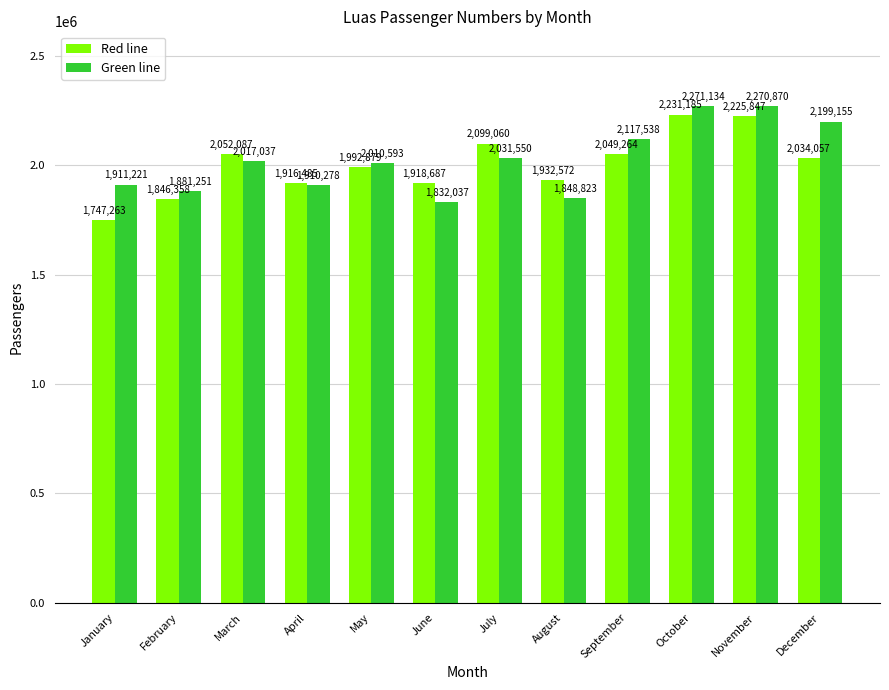

At February, list the series in order from smallest to largest.

Red line, Green line